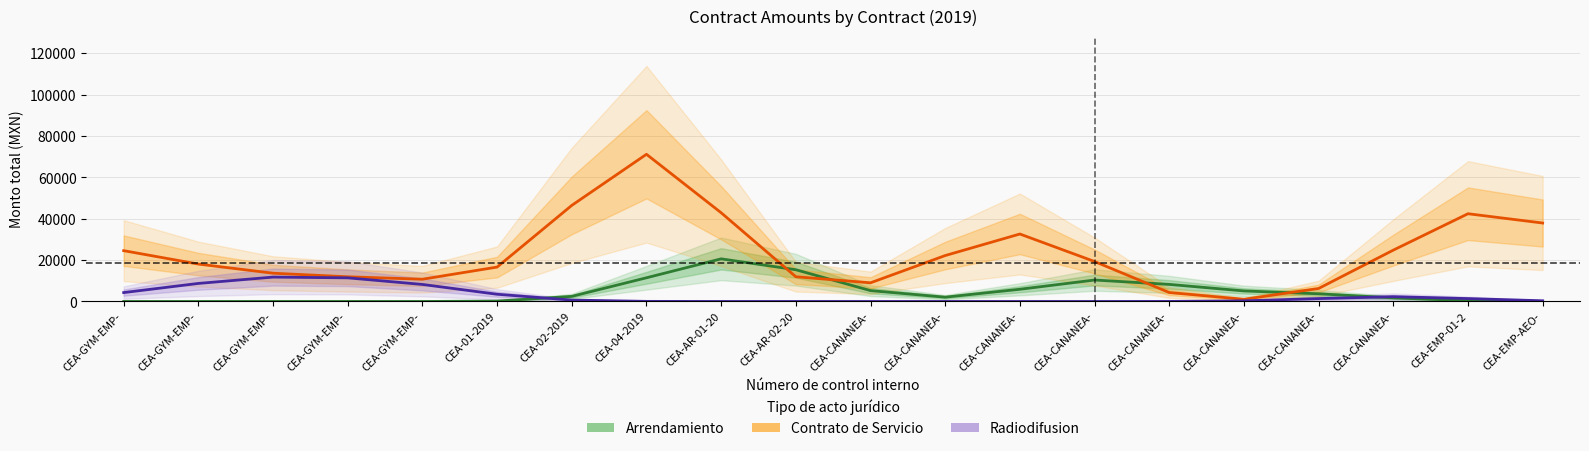

How many intersections are there between Contrato de Servicio and Arrendamiento?

4